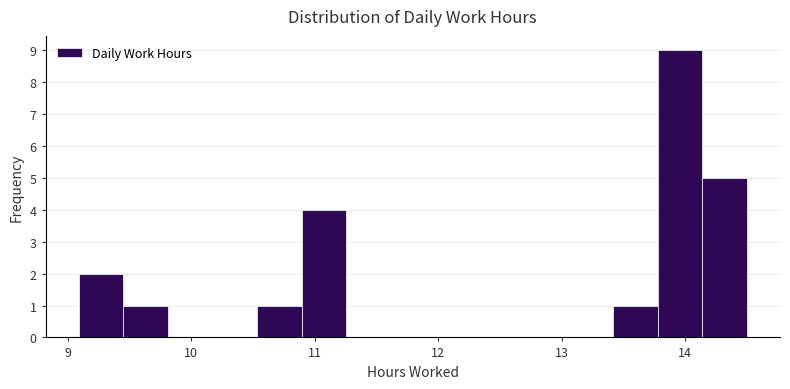

Around what value on the x-axis is the tallest bar? Give the approximate position of its centre, as read against the axis.

14.0